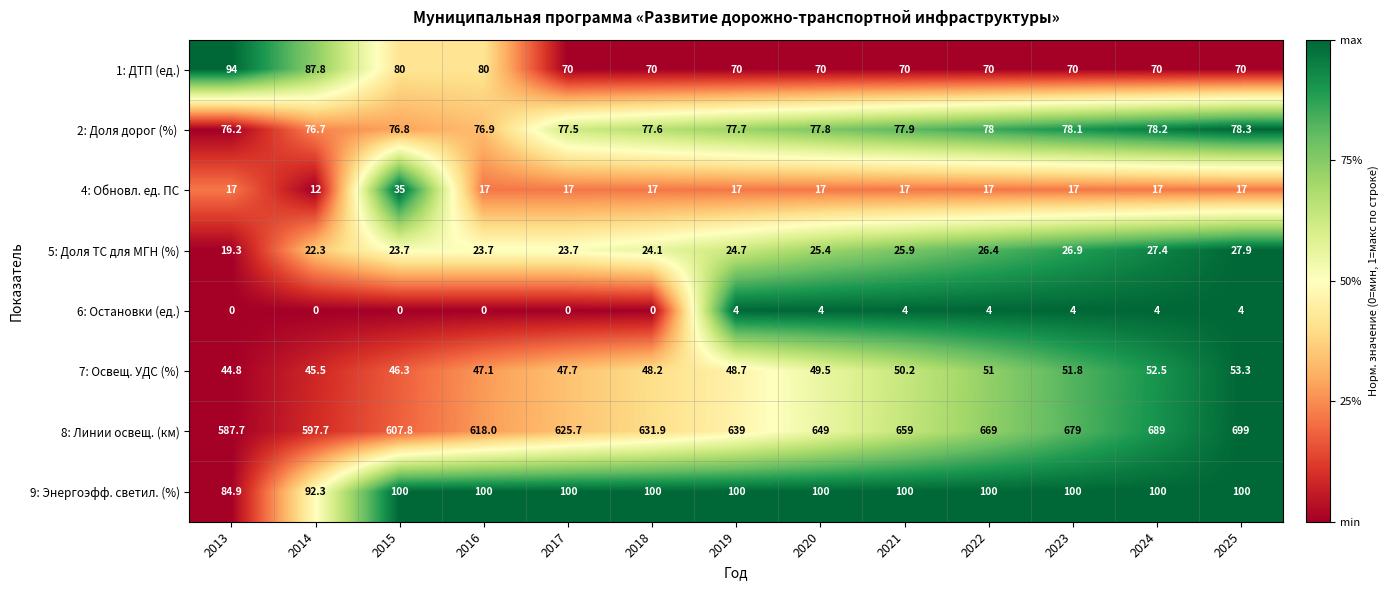

The value of 5: Доля ТС для МГН (%) at 2025 is 15.4. True or false?

False